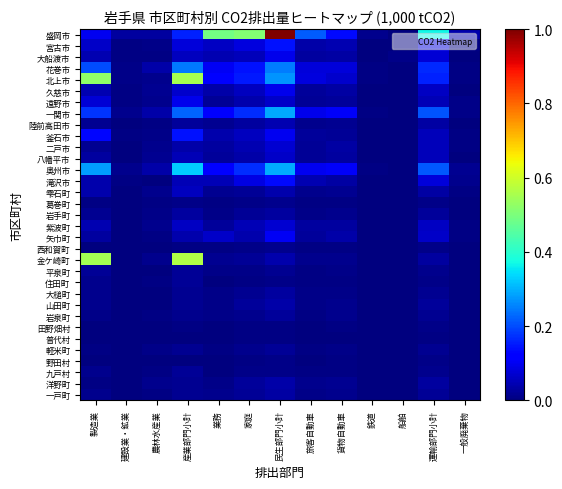

At which category is the sum across all series the highest?

民生部門小計